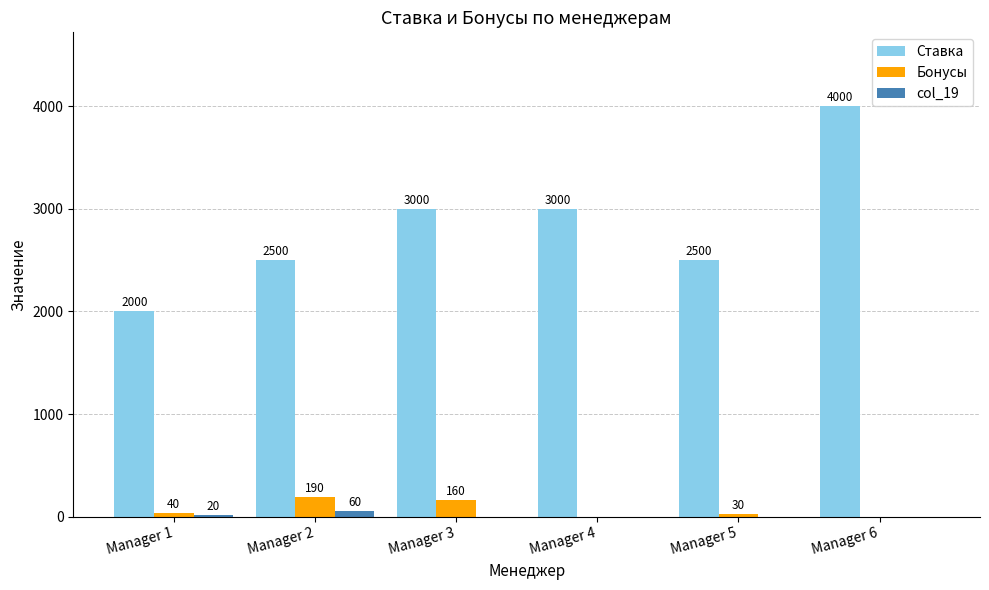

What is the sum of all col_19 values?

80